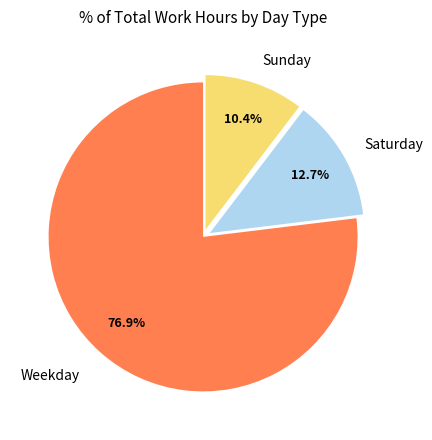

Does any single category account for the majority?

Yes